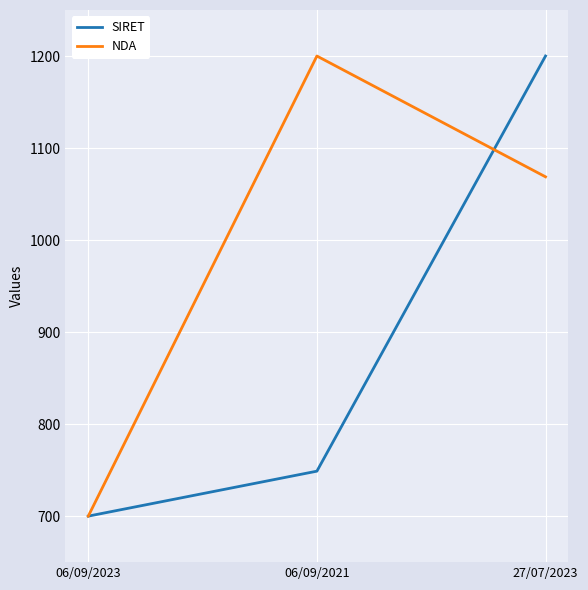

What is the maximum value shown in the chart?

1200.0